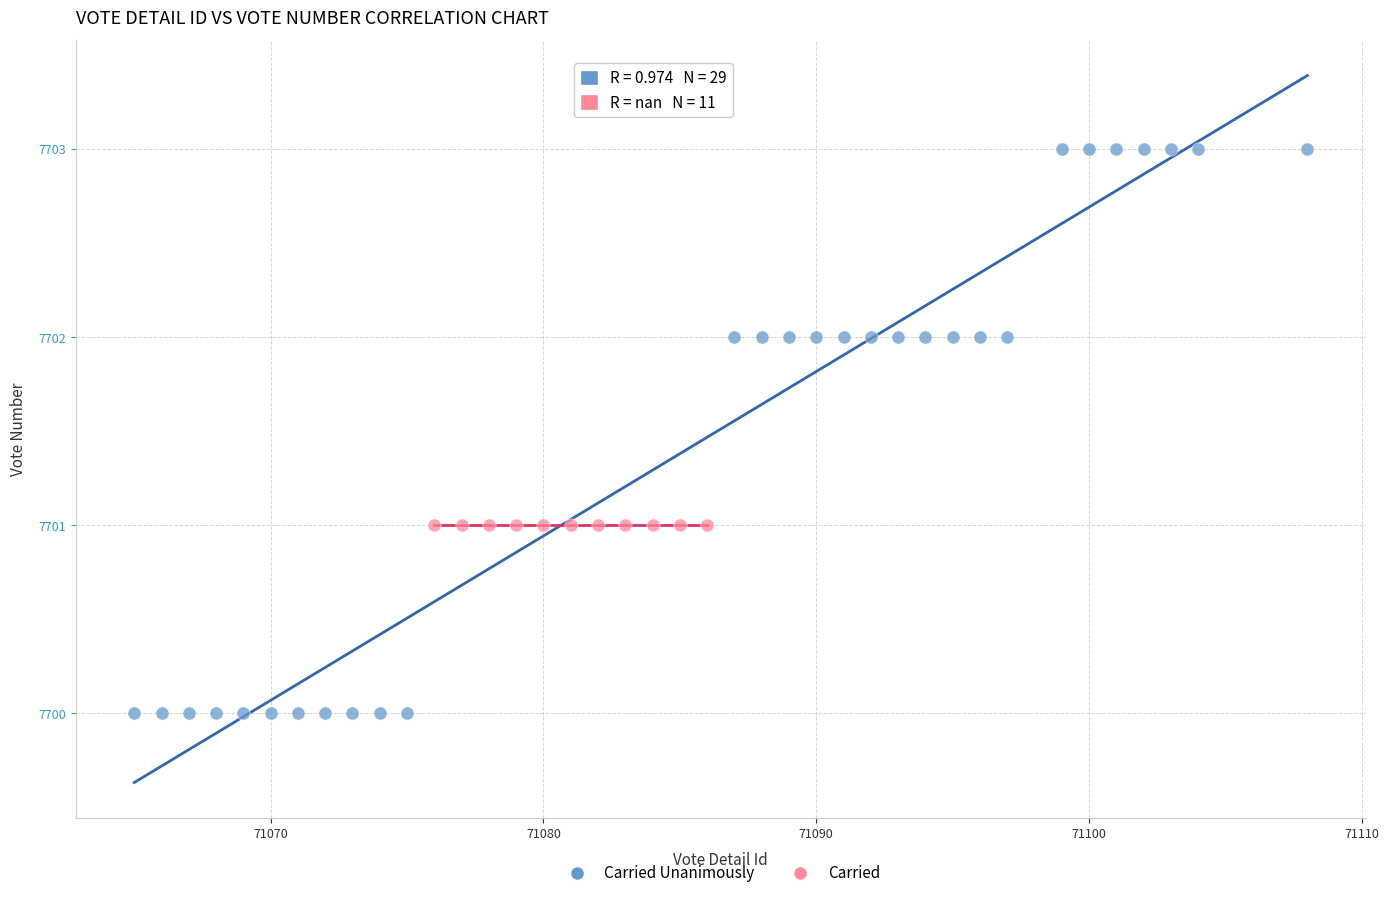

Which series reaches the maximum Y coordinate?

Carried Unanimously